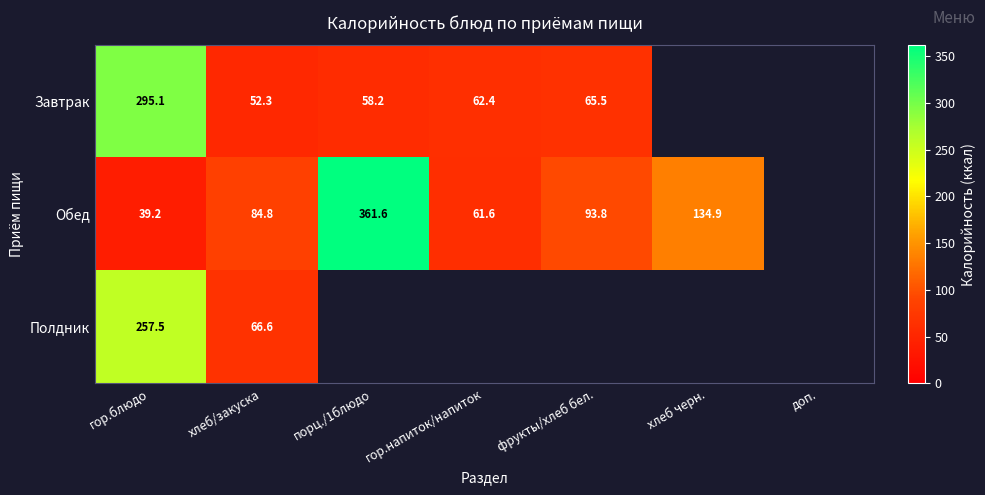

Is it true that Завтрак equals 58.2 at порц./1блюдо?

True